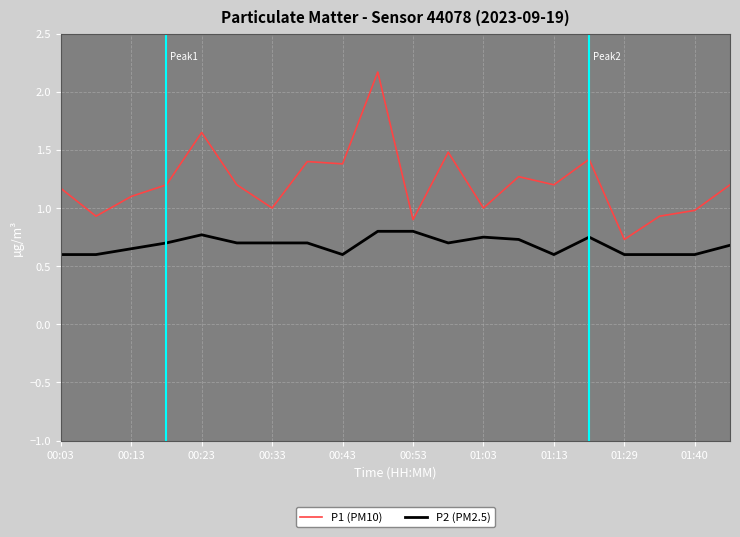

What is the difference between the maximum and minimum values in the P1 (PM10) series?

1.4